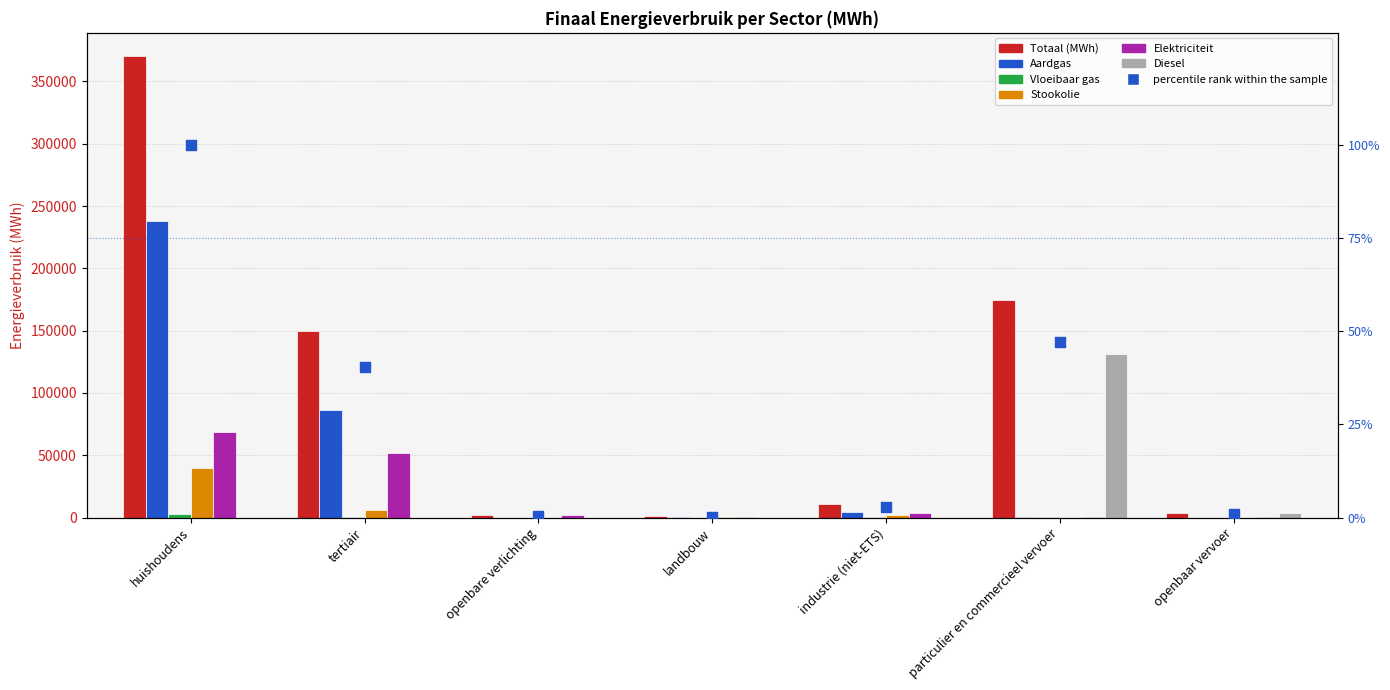

Is the value of Vloeibaar gas at huishoudens greater than the value of Aardgas at openbare verlichting?

Yes